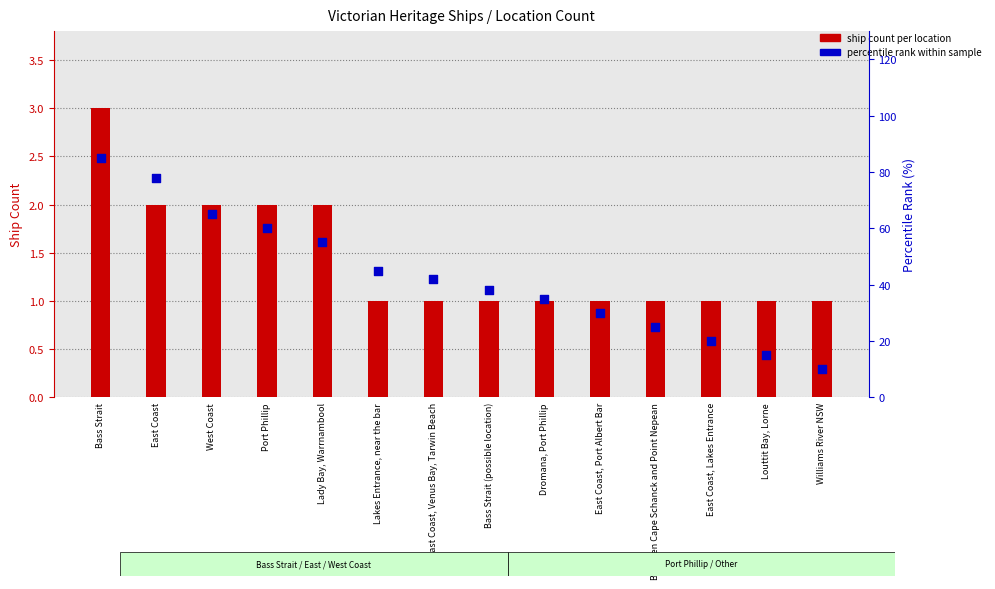

Which series contains the highest Y value?

percentile rank within sample